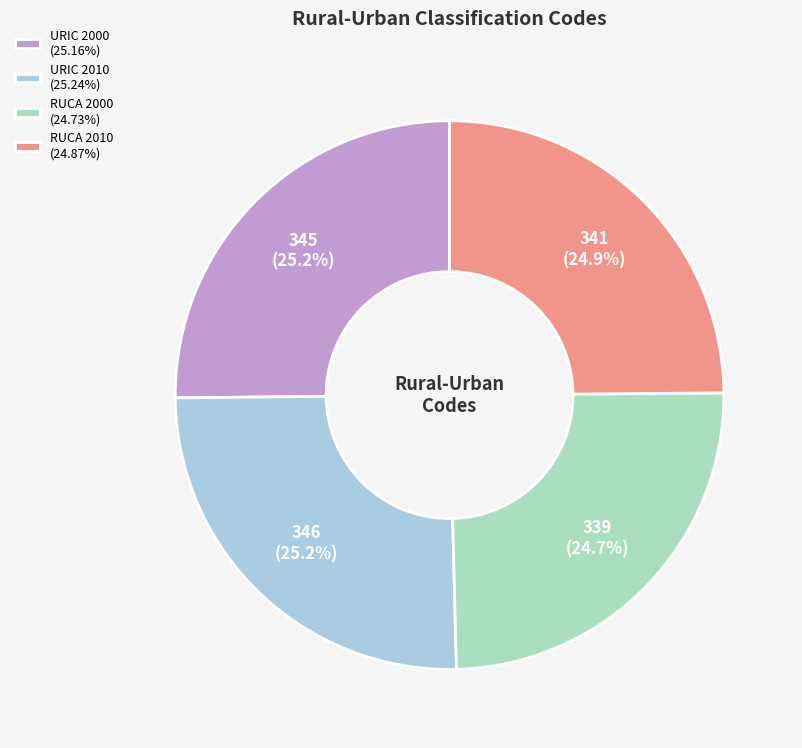

What percentage is NOT represented by URIC 2000?

74.8%